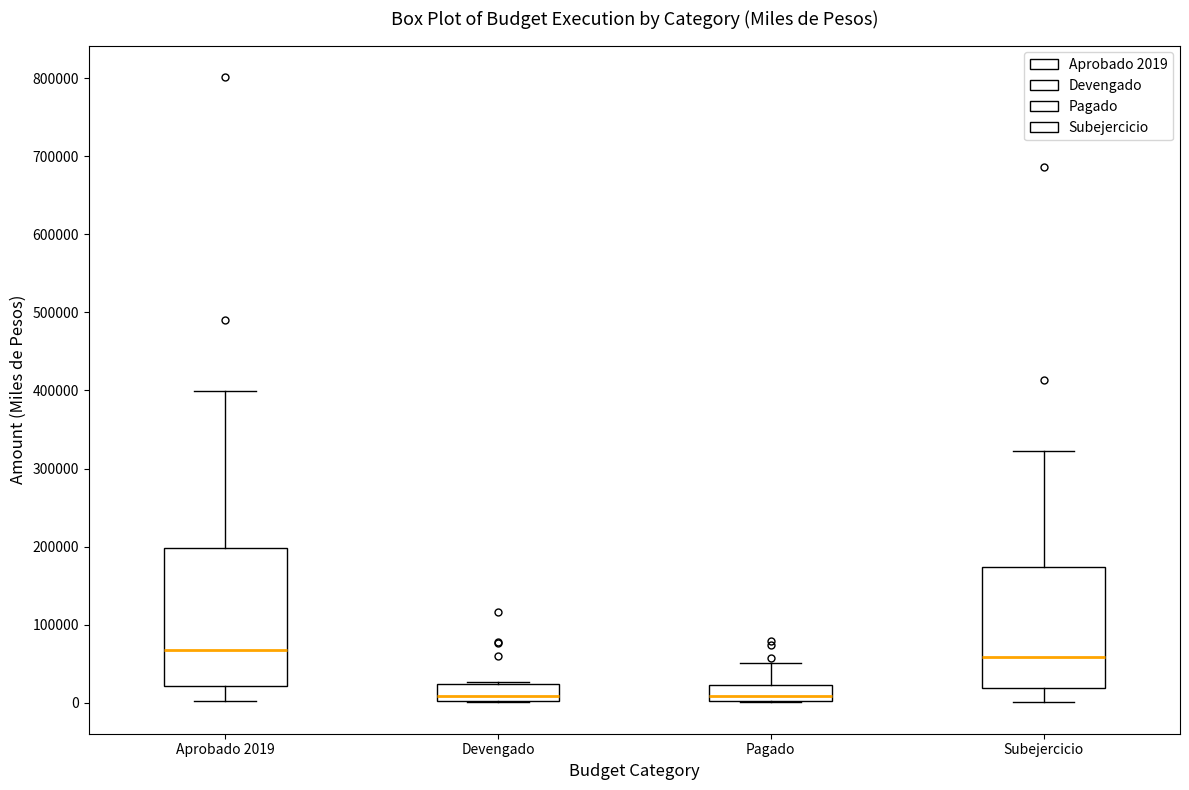

Reading left to right, read every box against the y-axis: the position of its median line, the range the box covers, and the ends of its whiskers. The values are not printed on the chart, so give them approximately, as read against the axis.

Aprobado 2019: median 70000, box 20000 to 200000, whiskers 0 to 400000
Devengado: median 10000, box 0 to 20000, whiskers 0 to 30000
Pagado: median 10000, box 0 to 20000, whiskers 0 to 50000
Subejercicio: median 60000, box 20000 to 170000, whiskers 0 to 320000